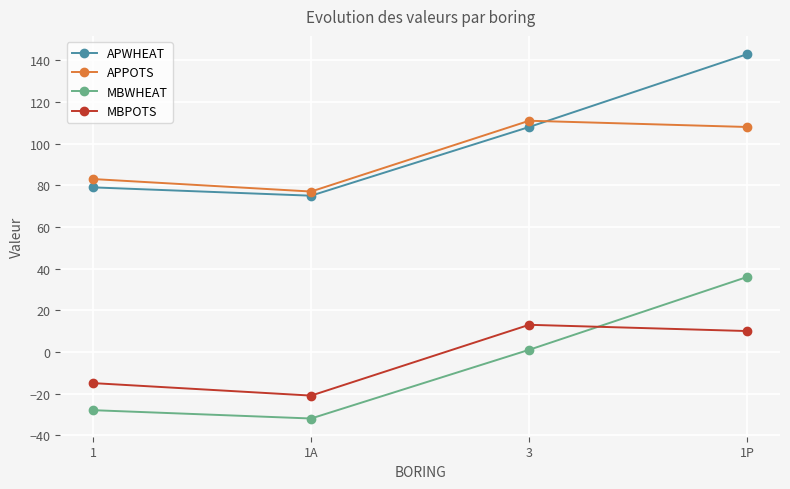

Is the value of MBPOTS at 1 greater than the value of MBWHEAT at 3?

No